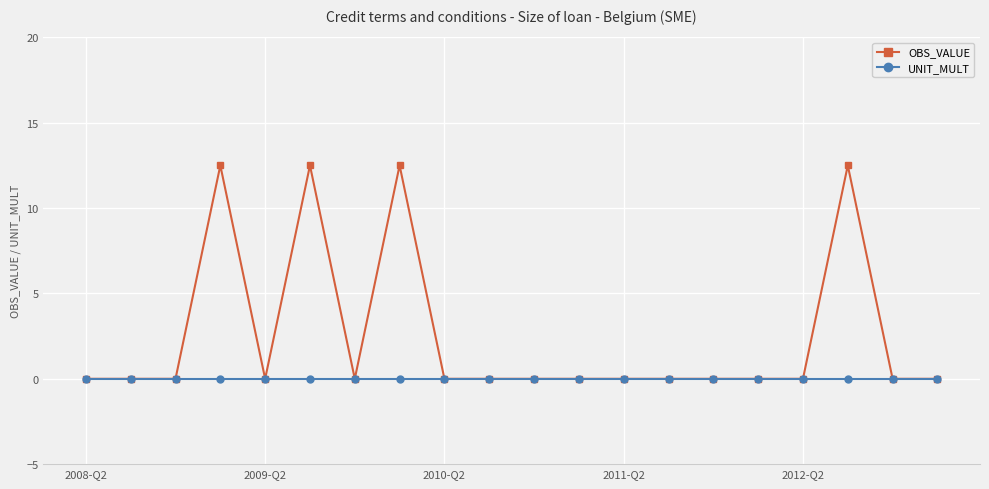

Reading left to right, what are all the values shown in this chart?

OBS_VALUE: 0.0	0.0	0.0	12.5	0.0	12.5	0.0	12.5	0.0	0.0	0.0	0.0	0.0	0.0	0.0	0.0	0.0	12.5	0.0	0.0
UNIT_MULT: 0.0	0.0	0.0	0.0	0.0	0.0	0.0	0.0	0.0	0.0	0.0	0.0	0.0	0.0	0.0	0.0	0.0	0.0	0.0	0.0